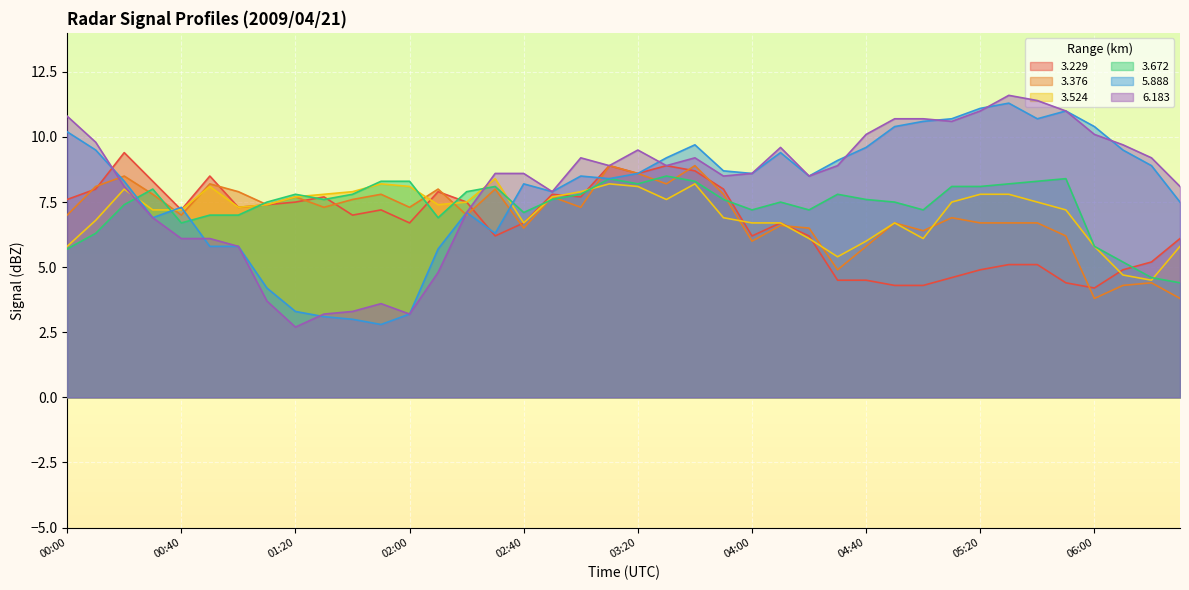

At which label does 3.672 reach its peak?

03:30